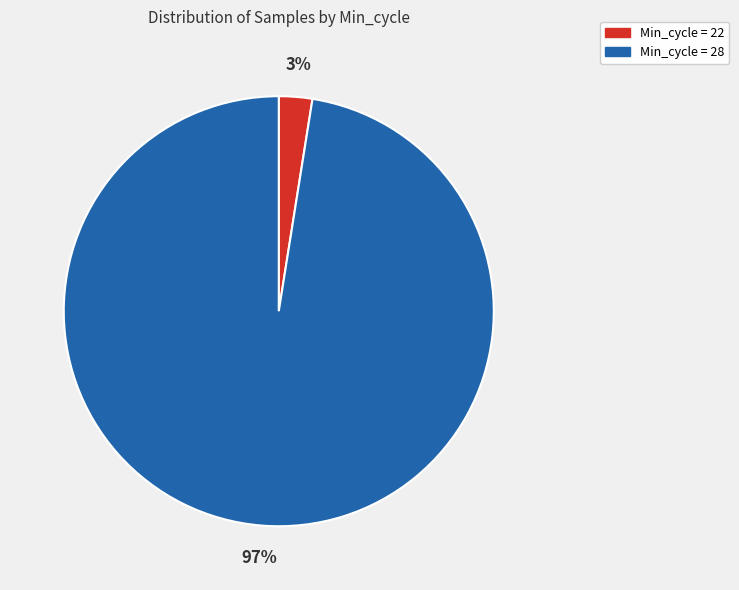

Is there any slice that represents more than half of the pie?

Yes